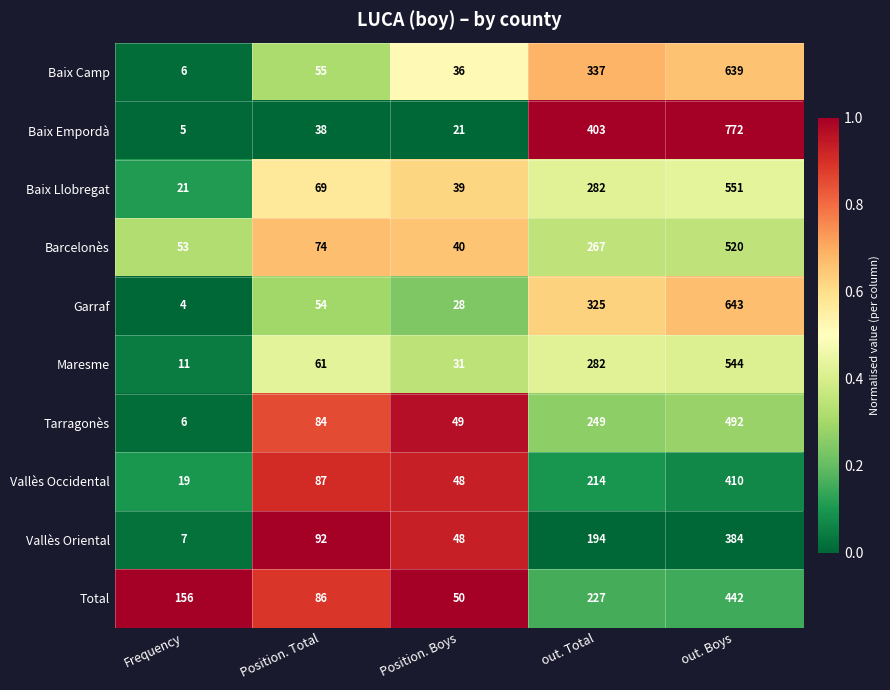

What is the difference between the Baix Empordà values at out. Total and Position. Total?

365